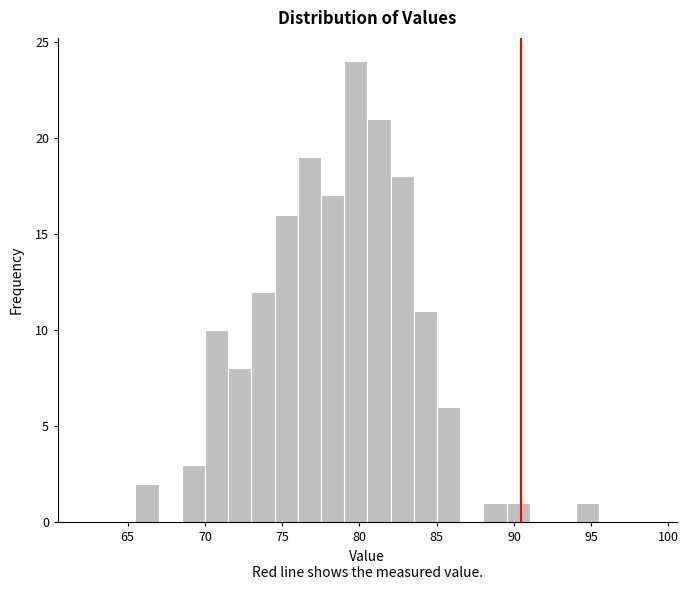

Read against the x-axis, roughly where is the centre of the tallest bar?

80.0